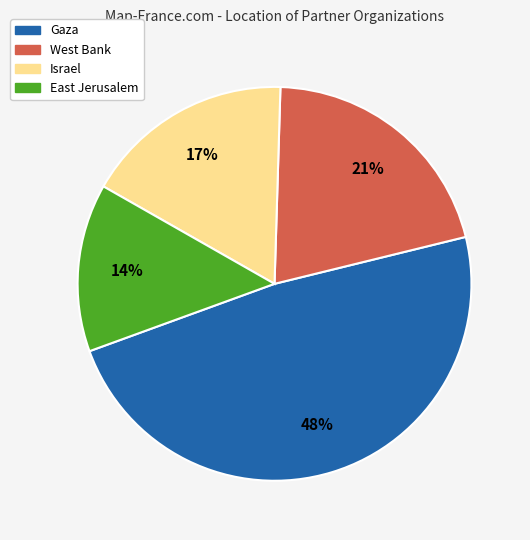

Which category has the smallest portion of the pie?

East Jerusalem